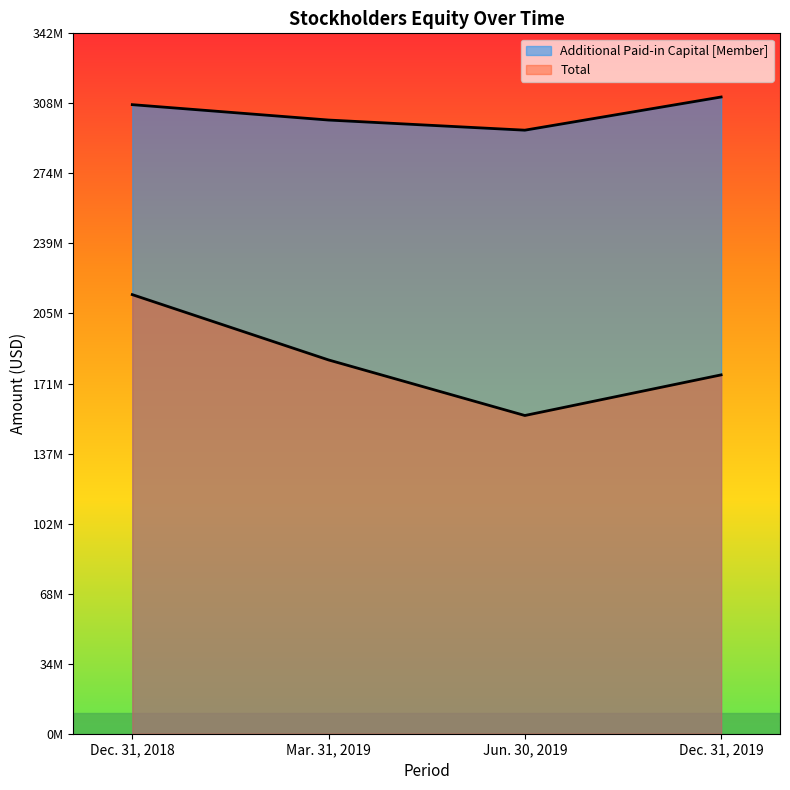

At how many categories does at least one series exceed 156476693?

4